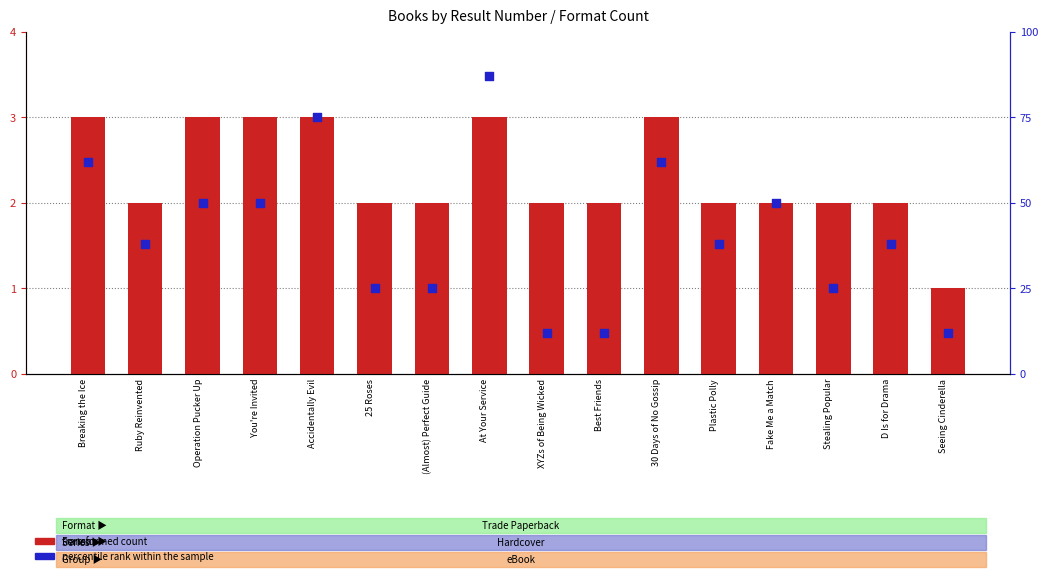

Which series reaches the maximum Y coordinate?

percentile rank within the sample